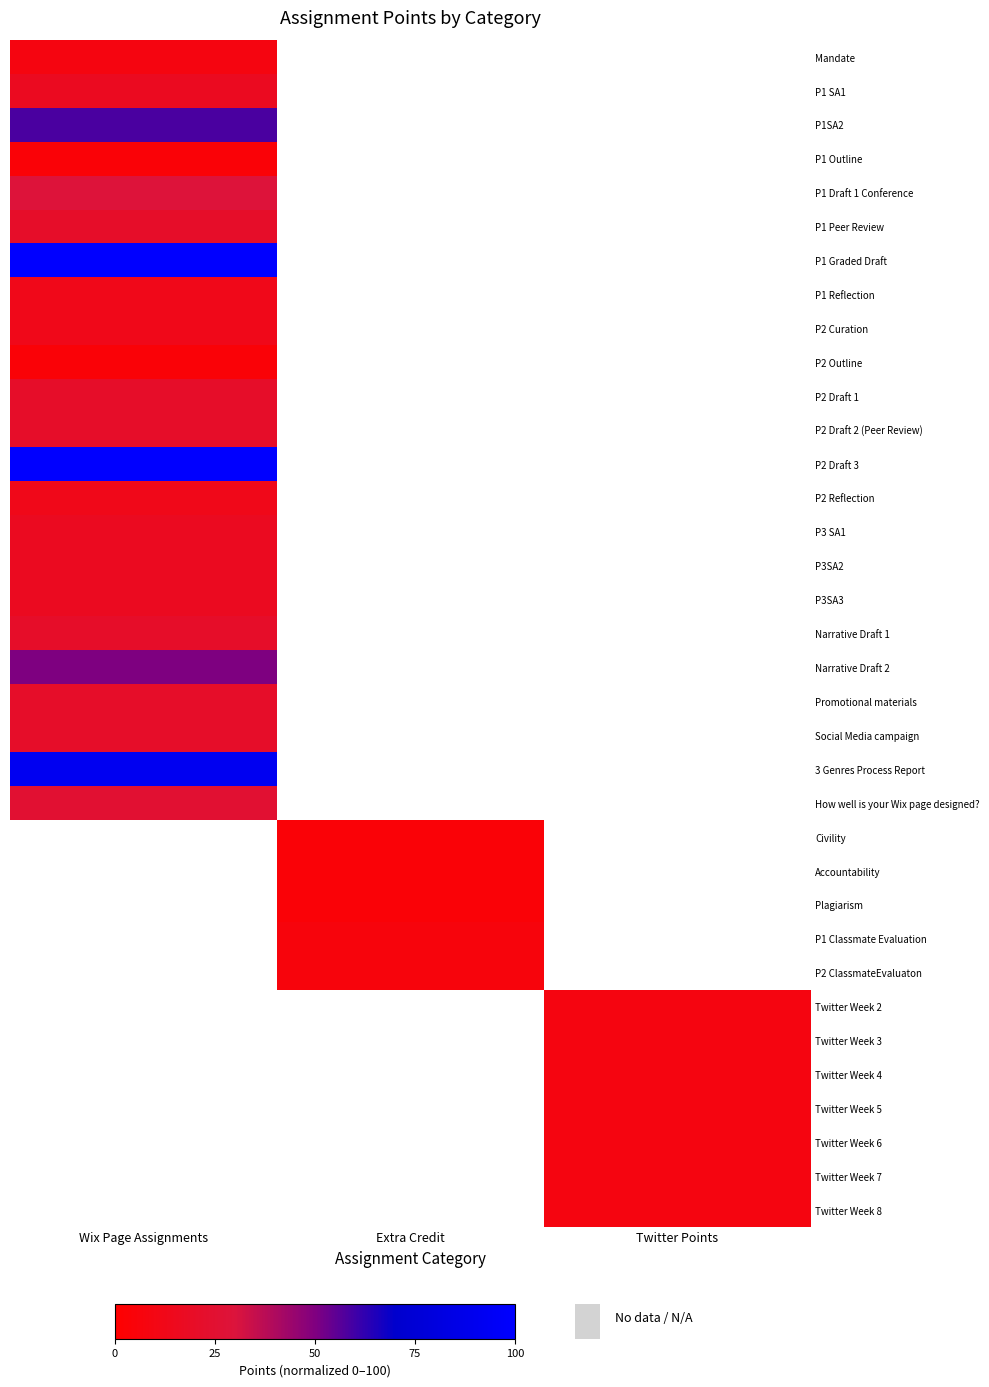

How many data points does each series have?

3